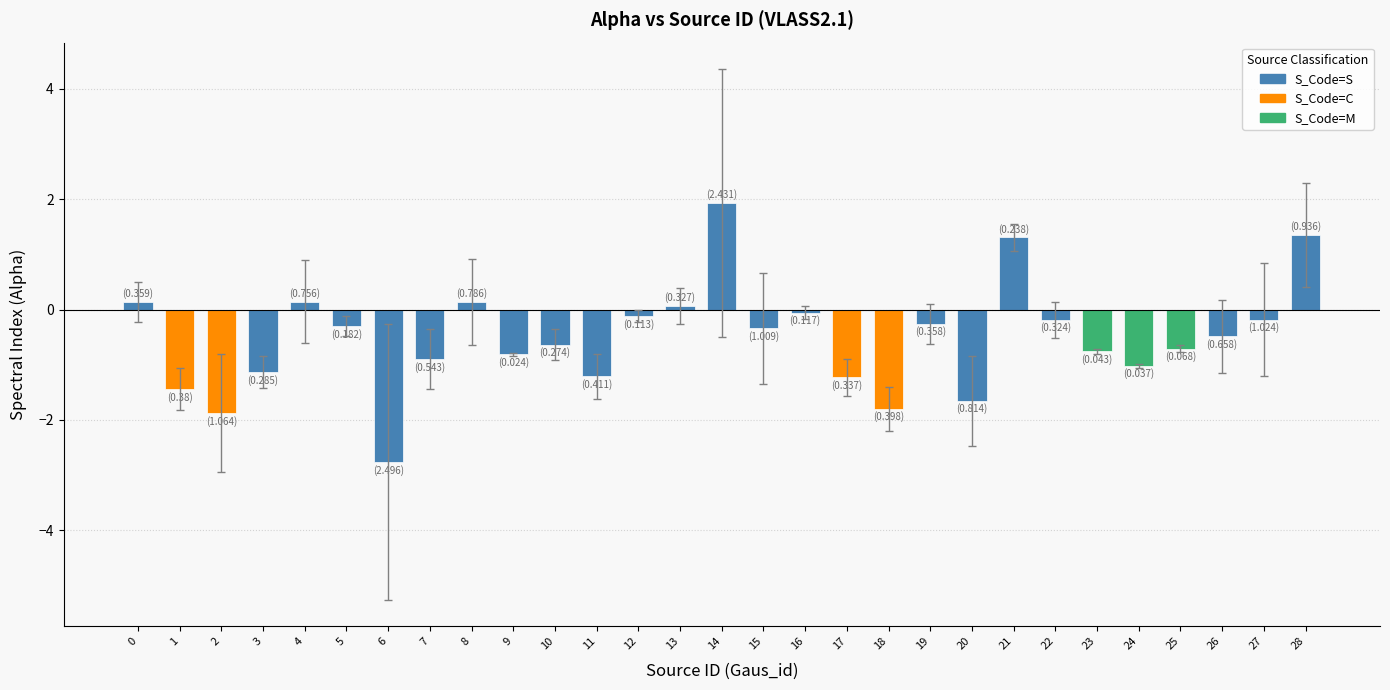

The value at 6 is -2.8. True or false?

True